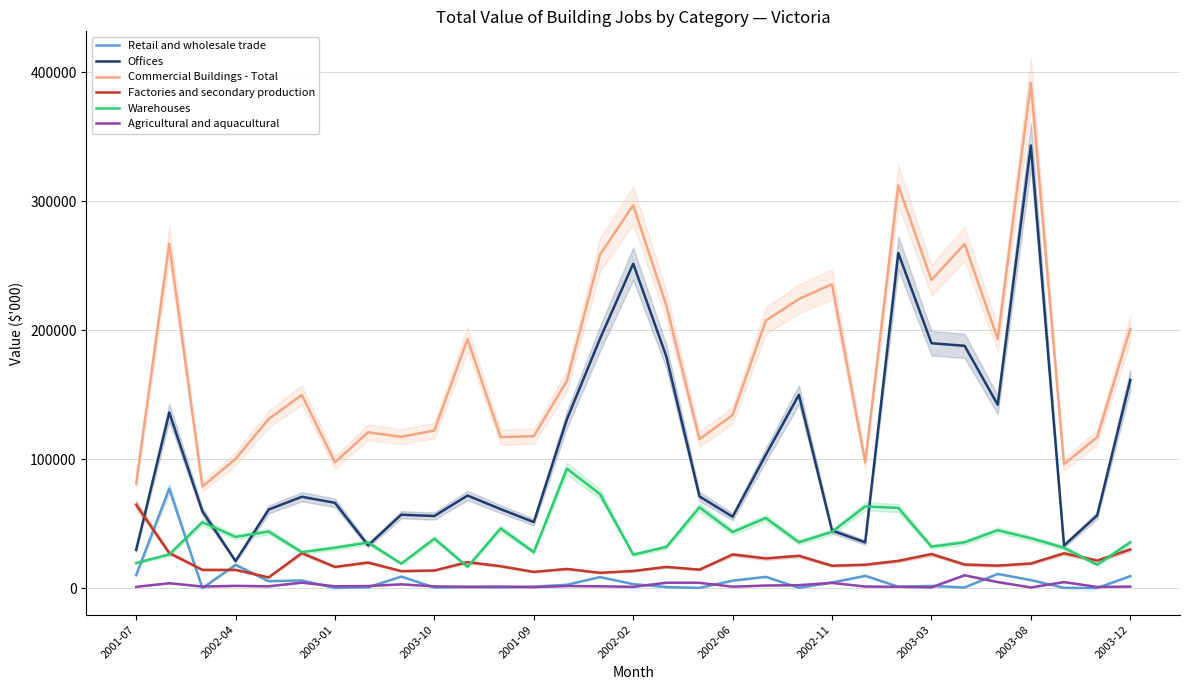

Which series has the largest range (max minus min)?

Offices